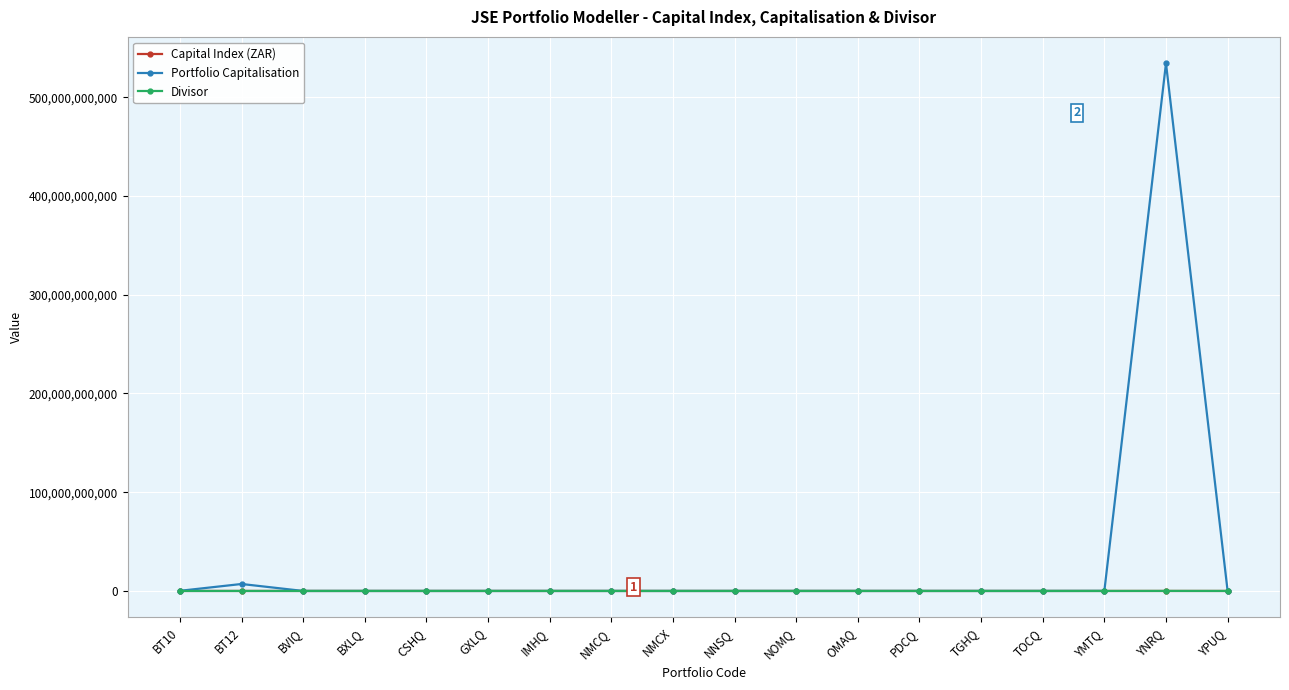

Which series has the largest total across all categories?

Portfolio Capitalisation